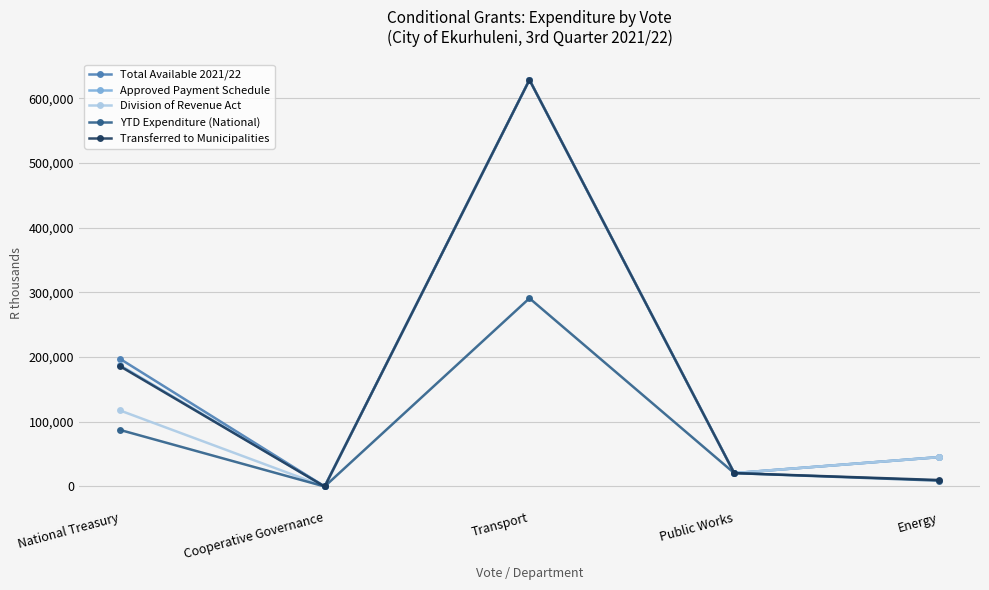

What is the spread (max minus min) of values at Transport?

337599